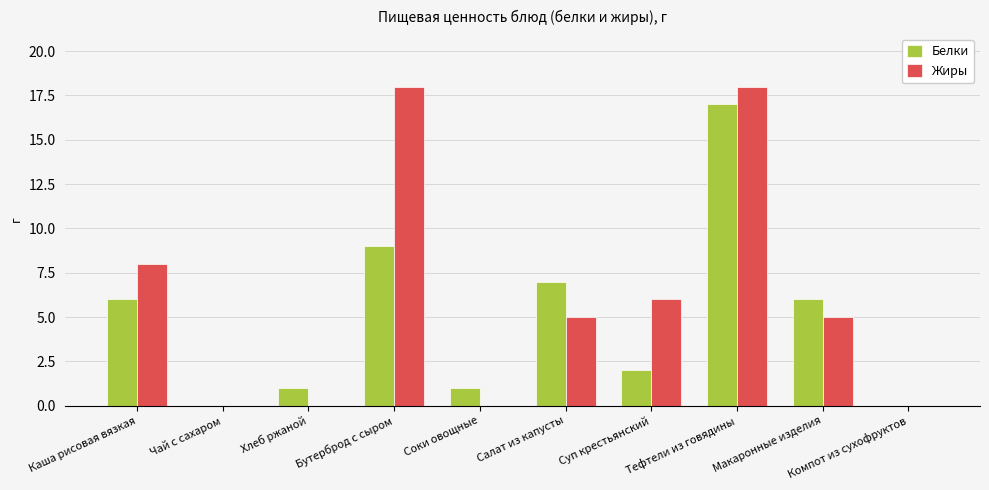

What is the sum of the Белки values at Хлеб ржаной and Бутерброд с сыром?

10